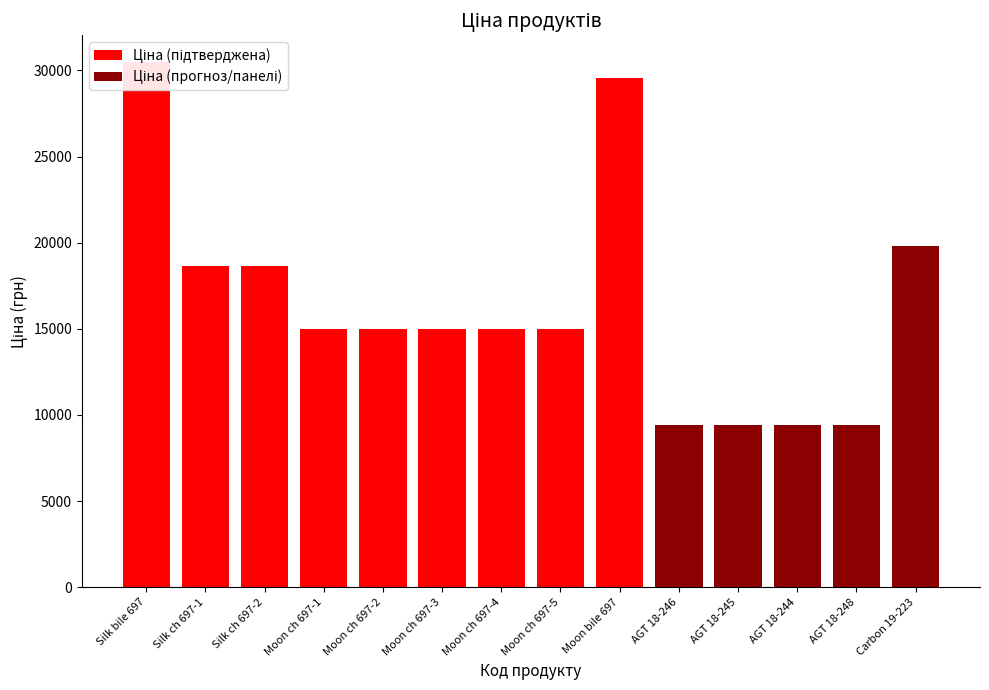

What is the minimum value shown in the chart?

9416.9